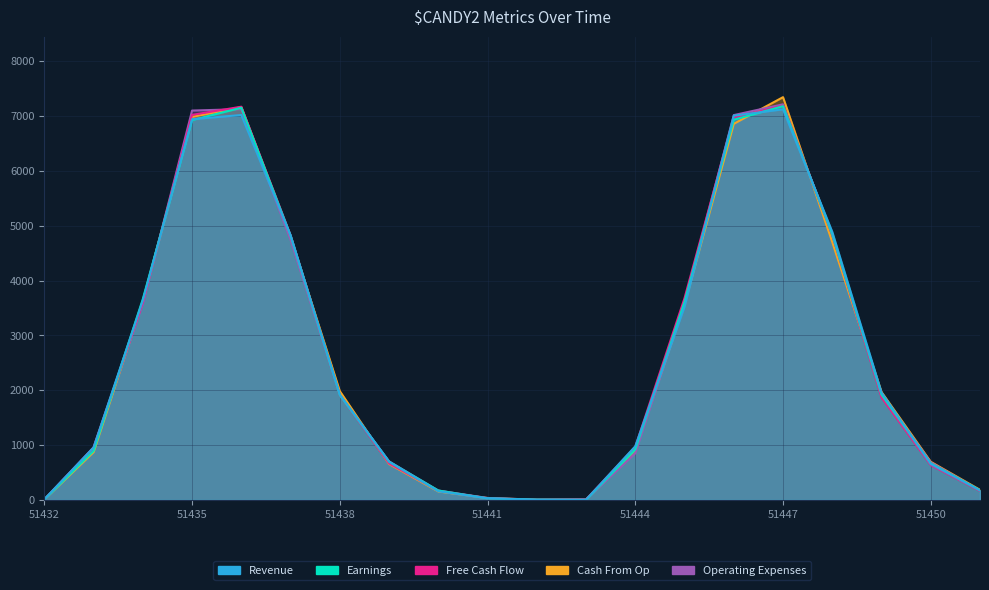

What is the value of the Earnings point at the 11th from the left?

5